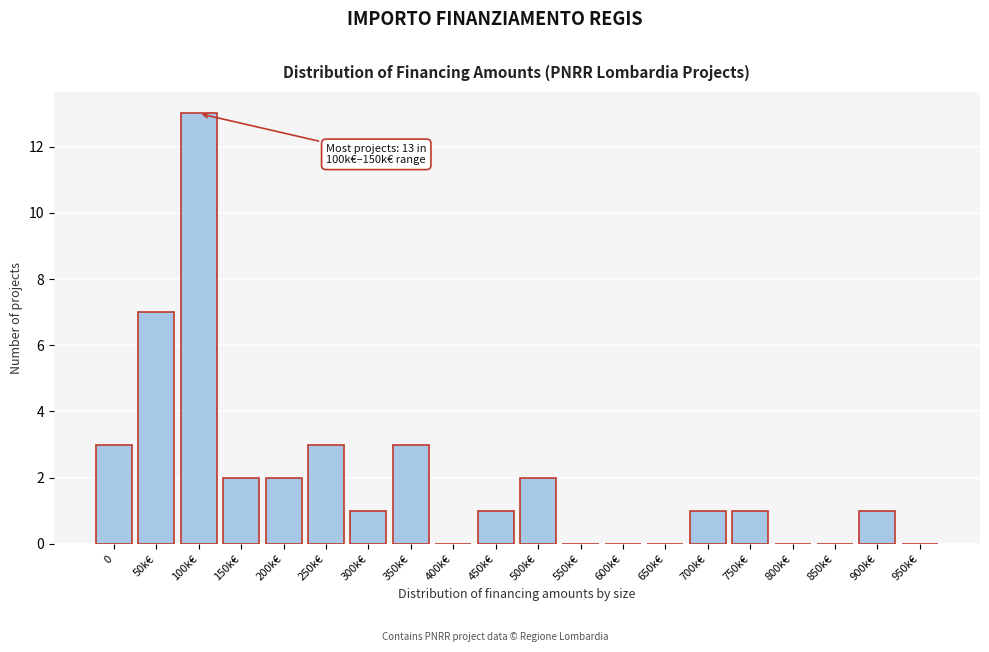

Reading left to right, extract all data points from this chart.

0=3	50k€=7	100k€=13	150k€=2	200k€=2	250k€=3	300k€=1	350k€=3	400k€=0	450k€=1	500k€=2	550k€=0	600k€=0	650k€=0	700k€=1	750k€=1	800k€=0	850k€=0	900k€=1	950k€=0